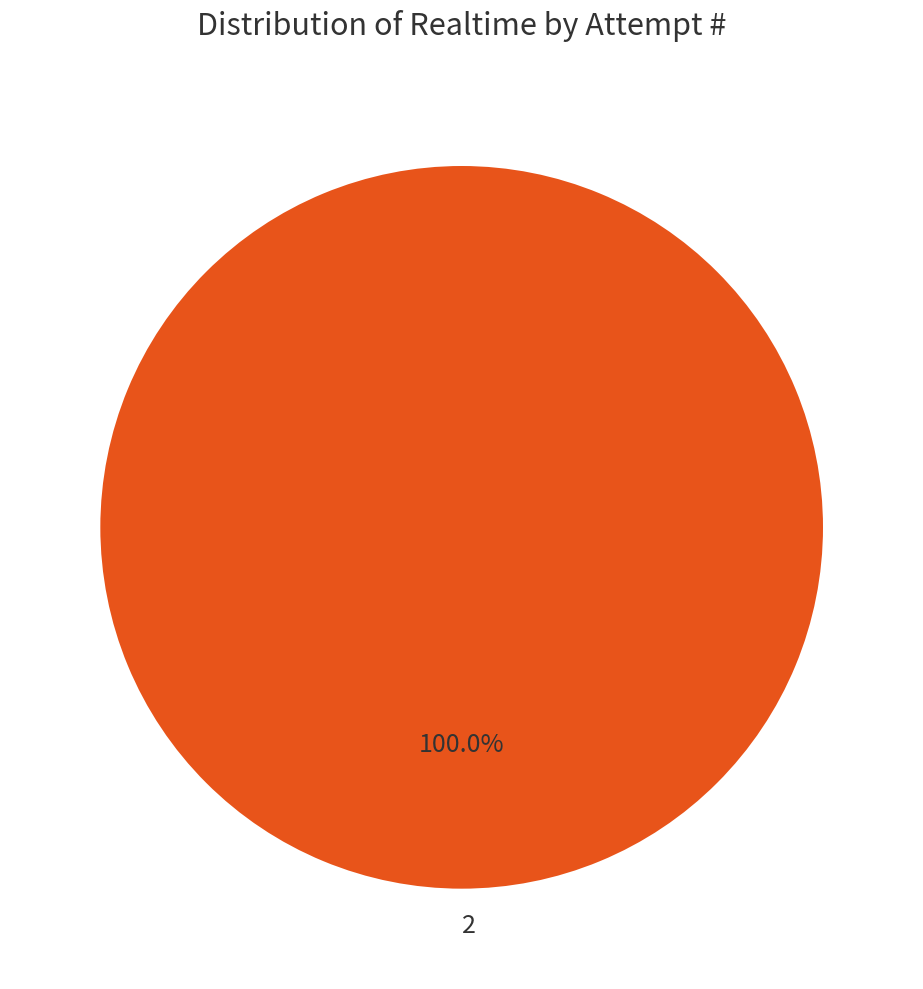

Is it true that 2 is 100% of the pie?

True